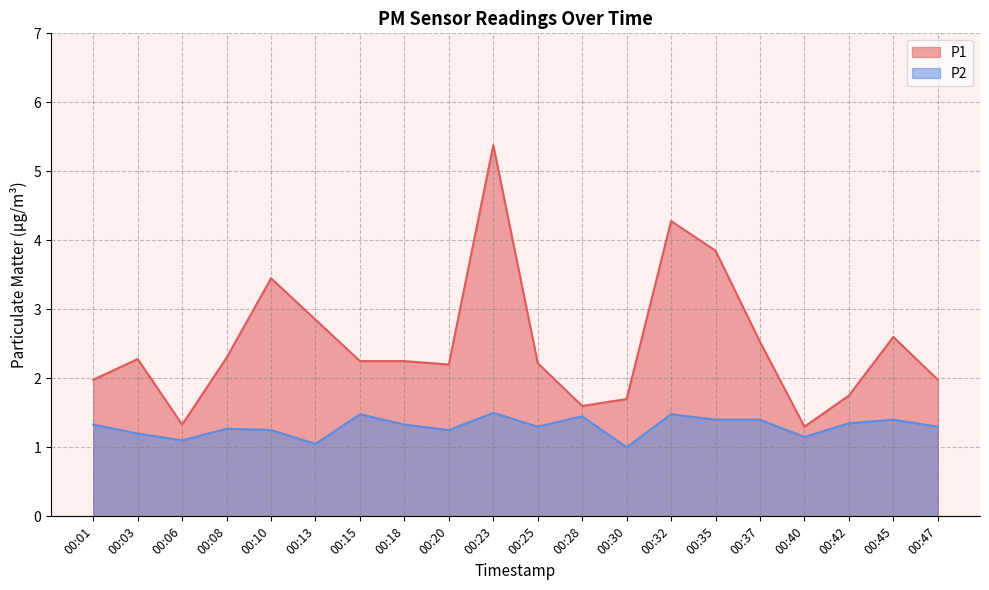

How many lines are shown in the chart?

2